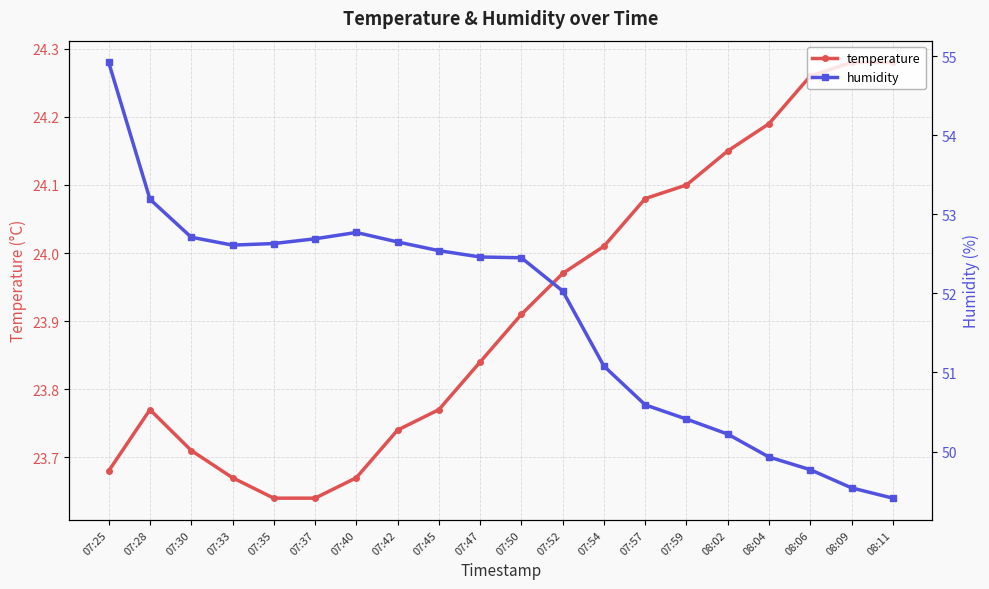

What value does the temperature series have at 07:52?

24.0